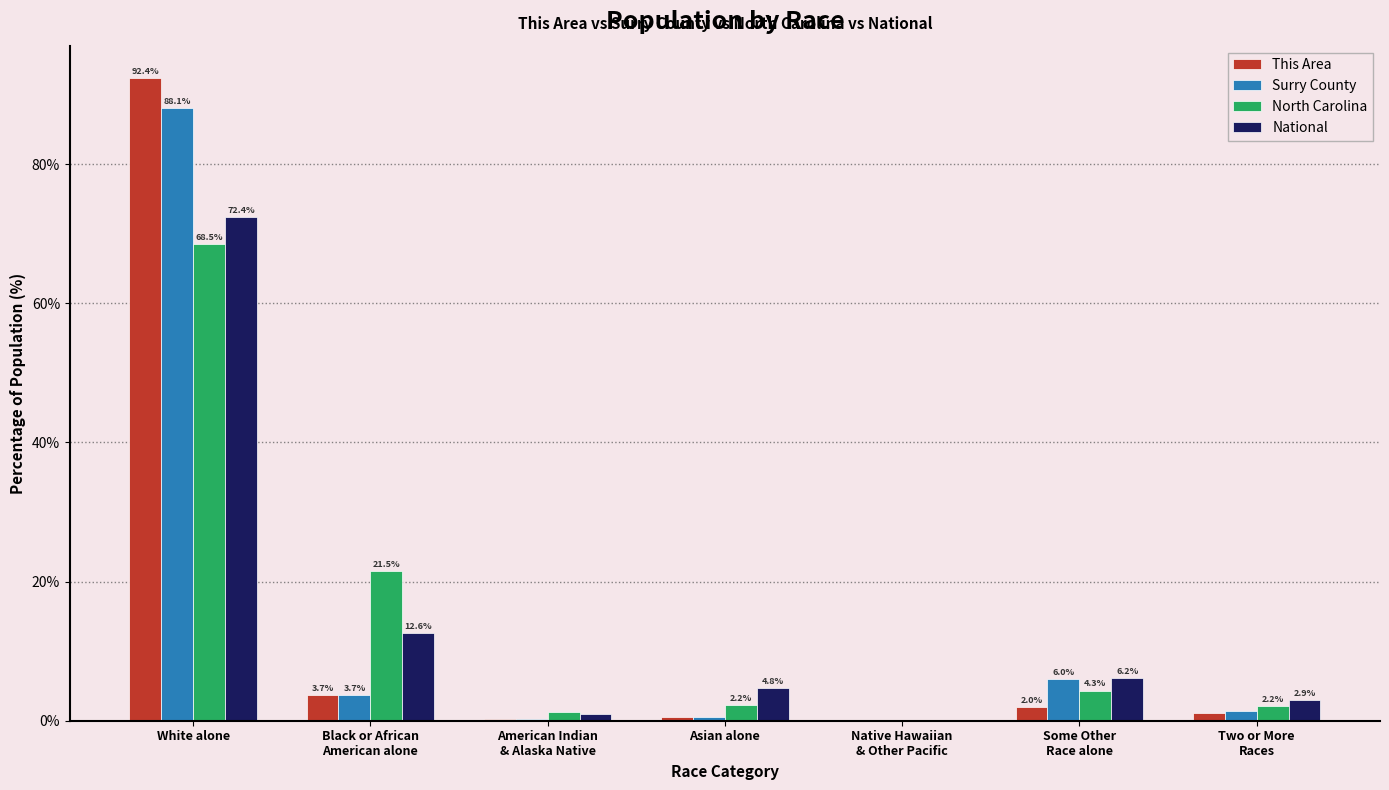

How many distinct data groups are displayed?

4